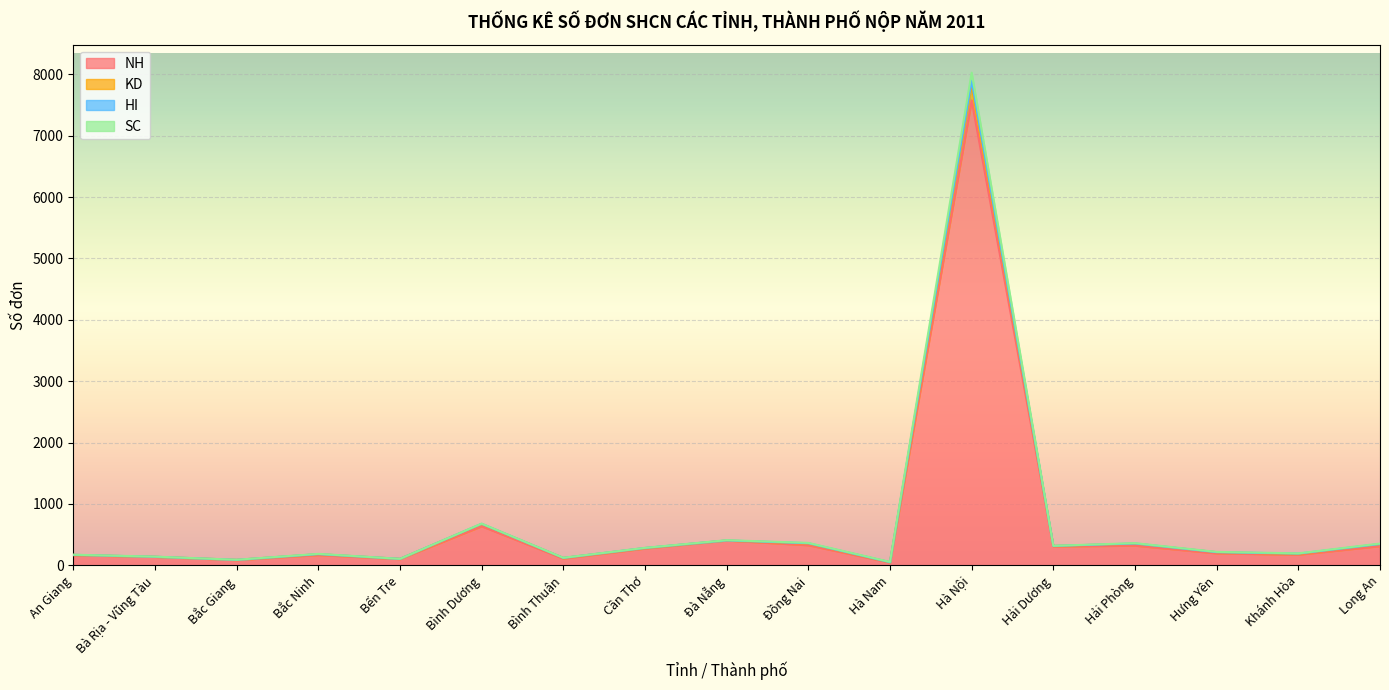

At which label is SC closest to 3937?

Bình Dương